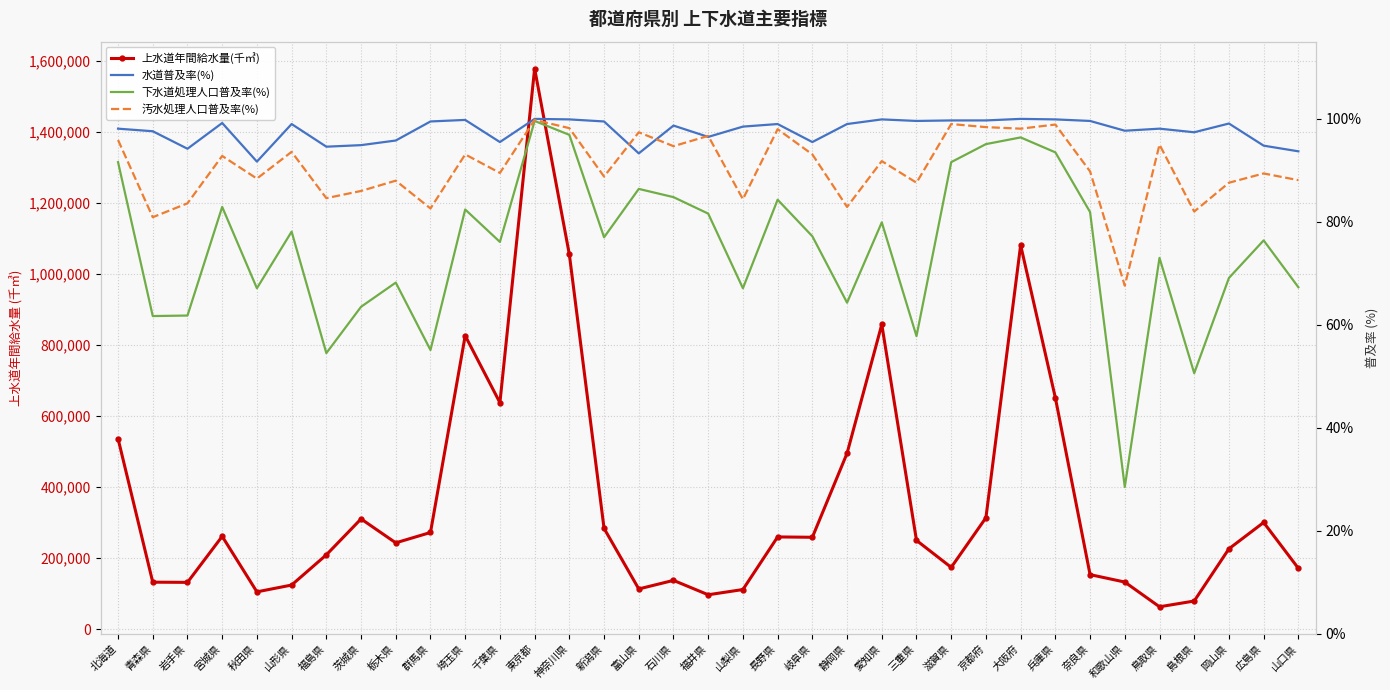

What are all the series names shown in the legend?

上水道年間給水量(千㎥), 水道普及率(%), 下水道処理人口普及率(%), 汚水処理人口普及率(%)